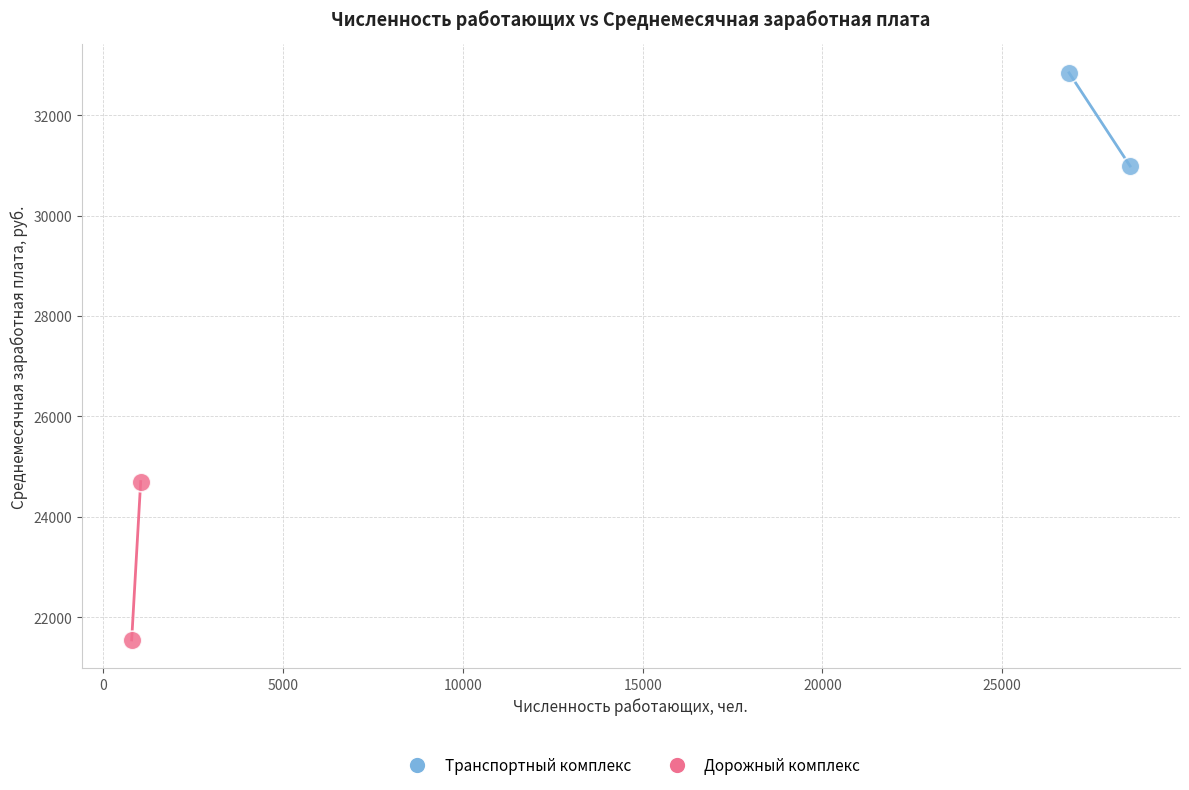

Which series contains the highest Y value?

Транспортный комплекс